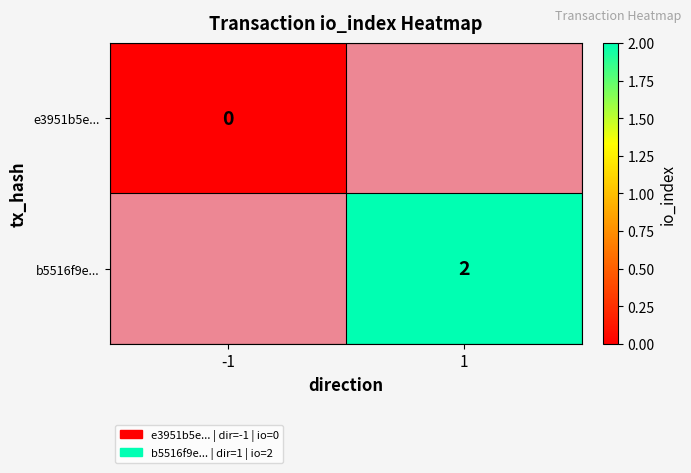

The b5516f9e... series shows 1 at 1. True or false?

False